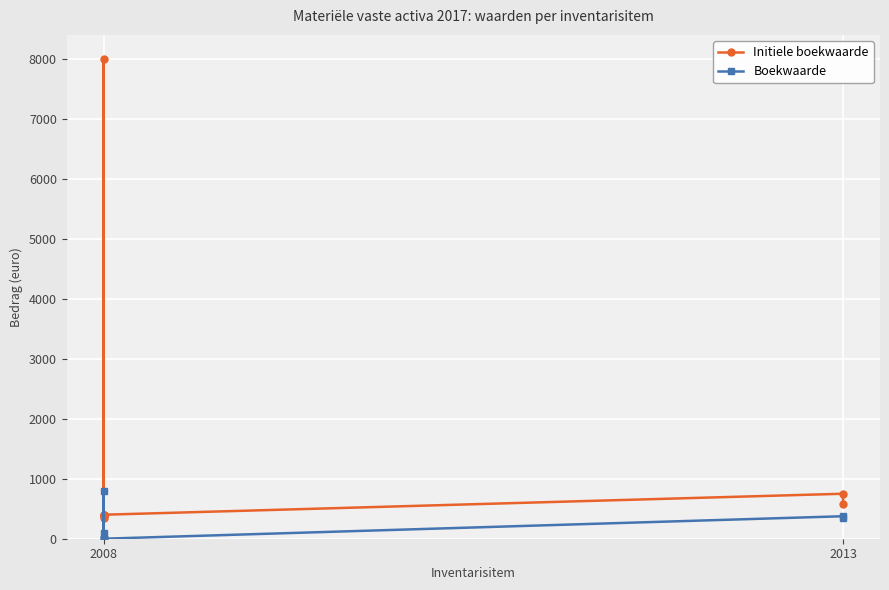

How many positive values does the Boekwaarde series have?

4